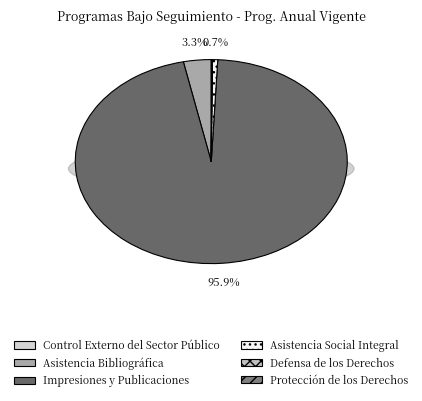

To the nearest percent, what is the combined percentage of Protección de los Derechos and Impresiones y Publicaciones?

96%